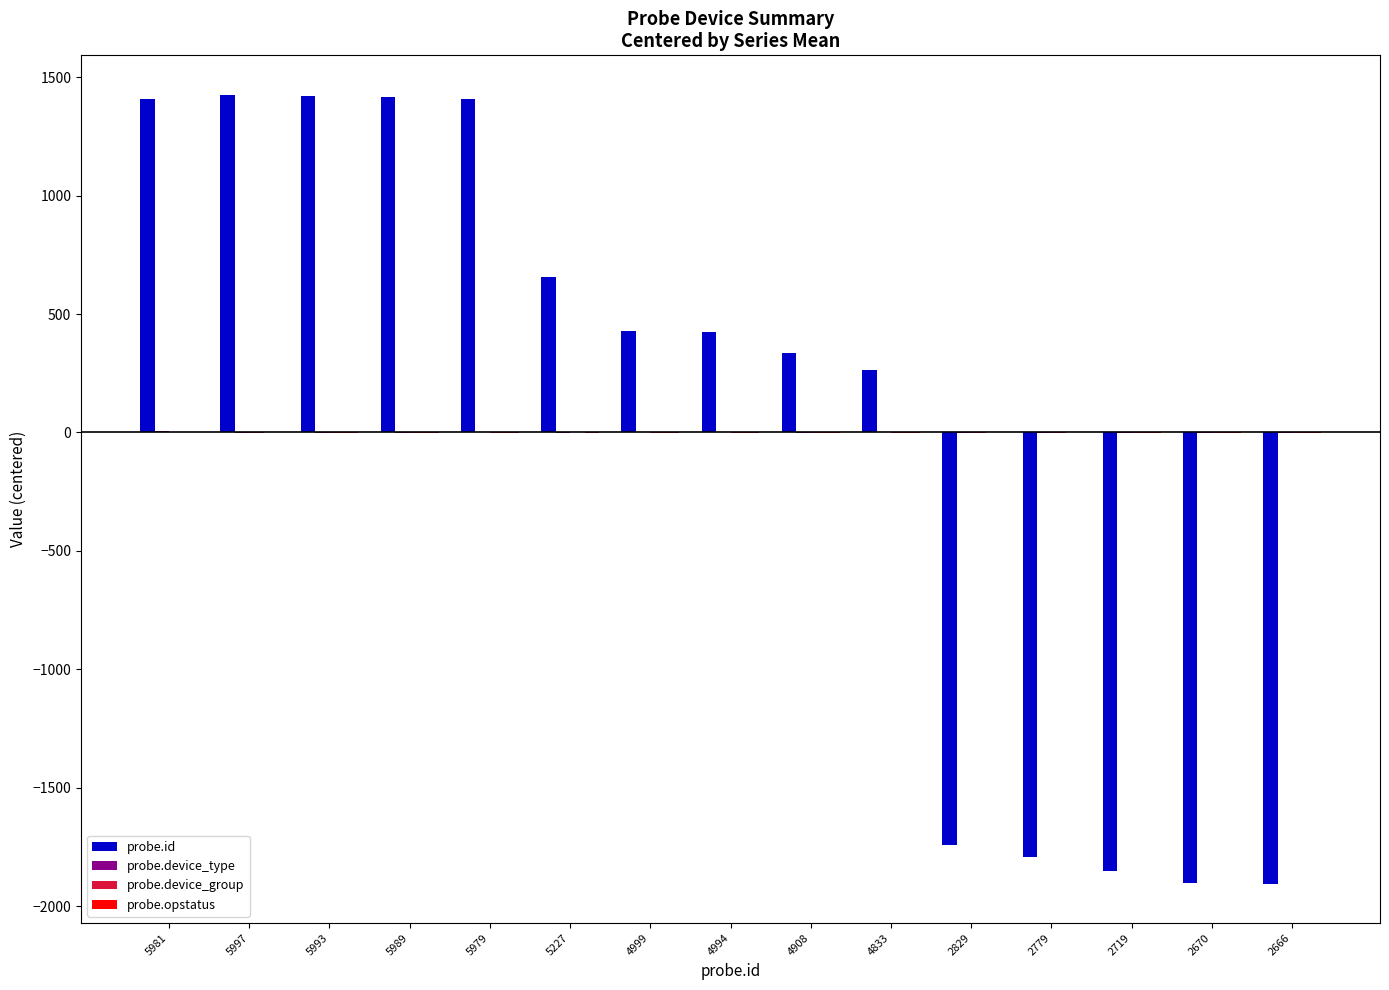

Which series has the largest range (max minus min)?

probe.id